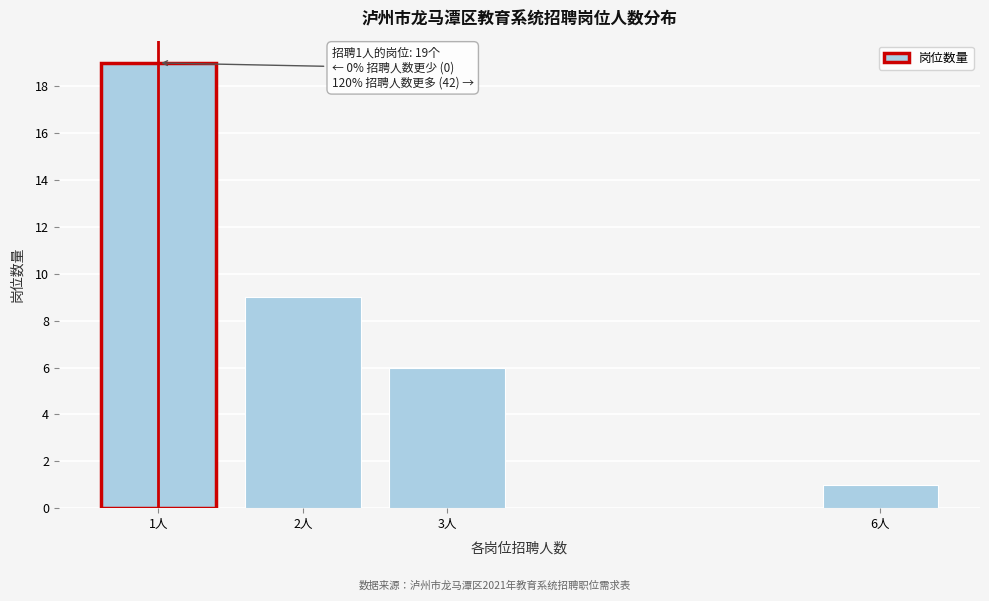

Reading left to right, what are all the values shown in this chart?

19	9	6	1